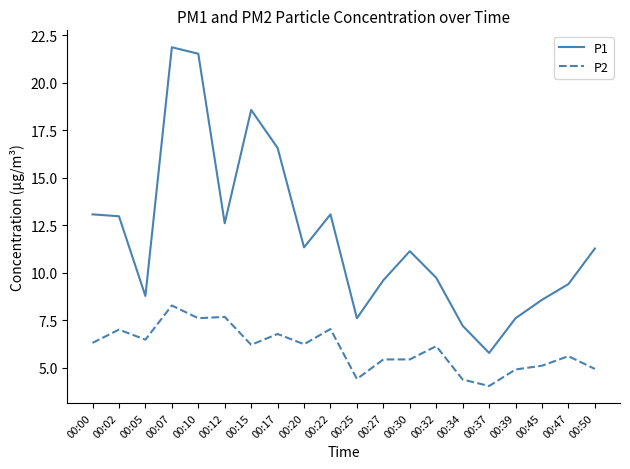

Rank the series at 00:20 from lowest to highest value.

P2, P1